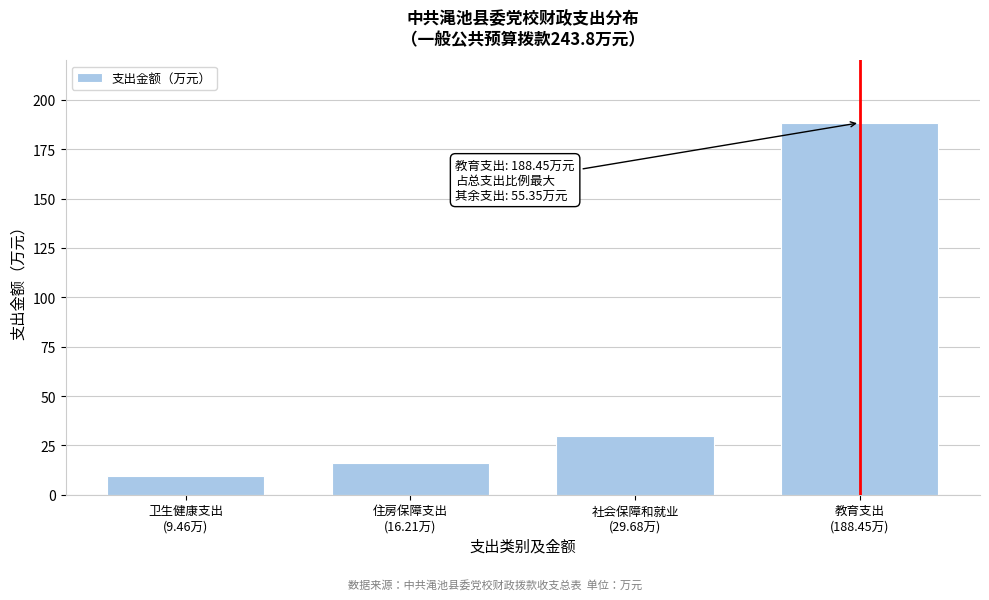

What is the difference between the second highest and second lowest values?

13.5